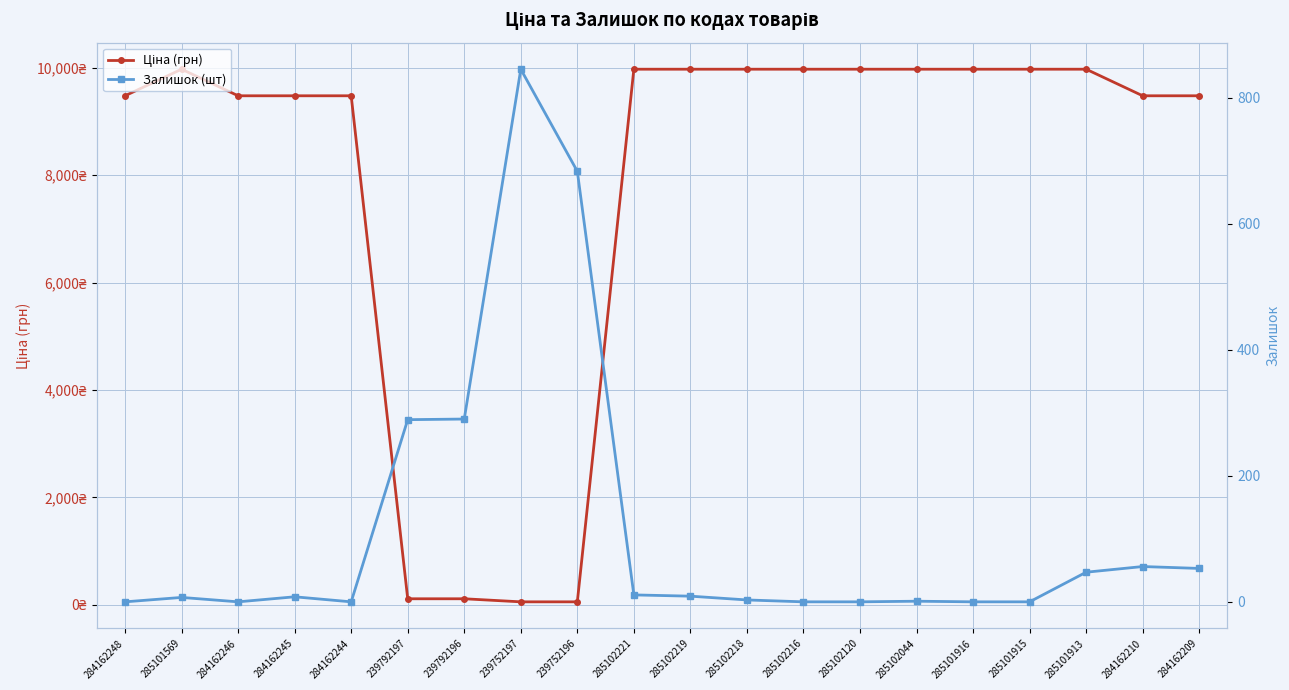

How many lines are shown in the chart?

2